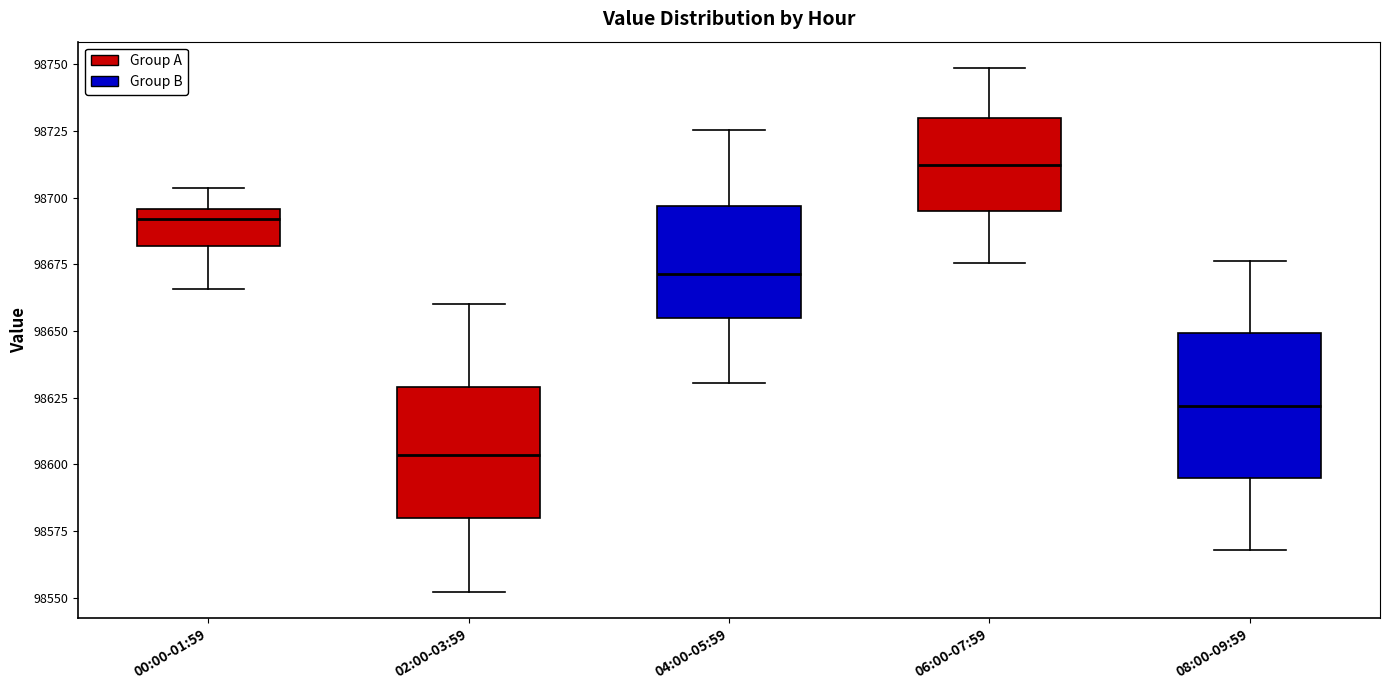

Which box's median line is the highest?

06:00-07:59